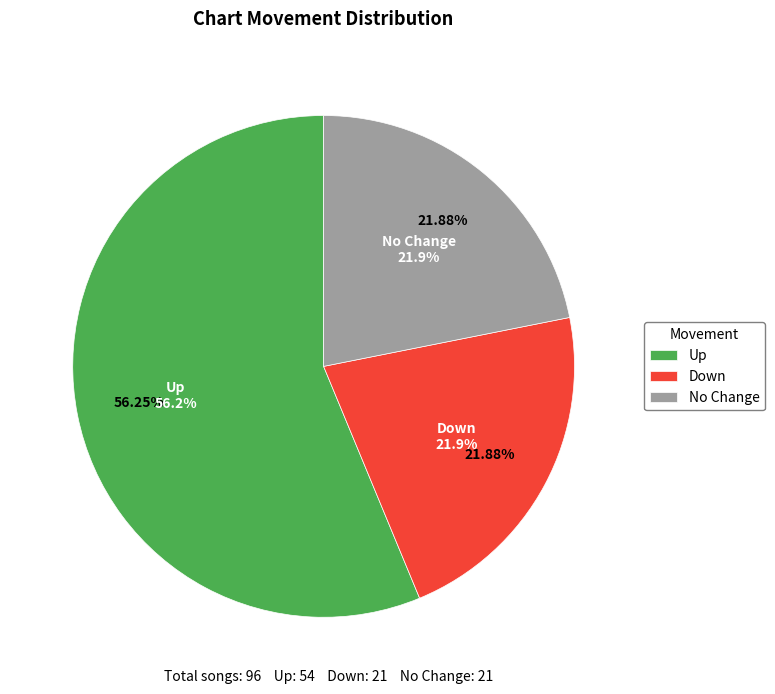

Combined, what portion of the pie is - and down?

43.8%